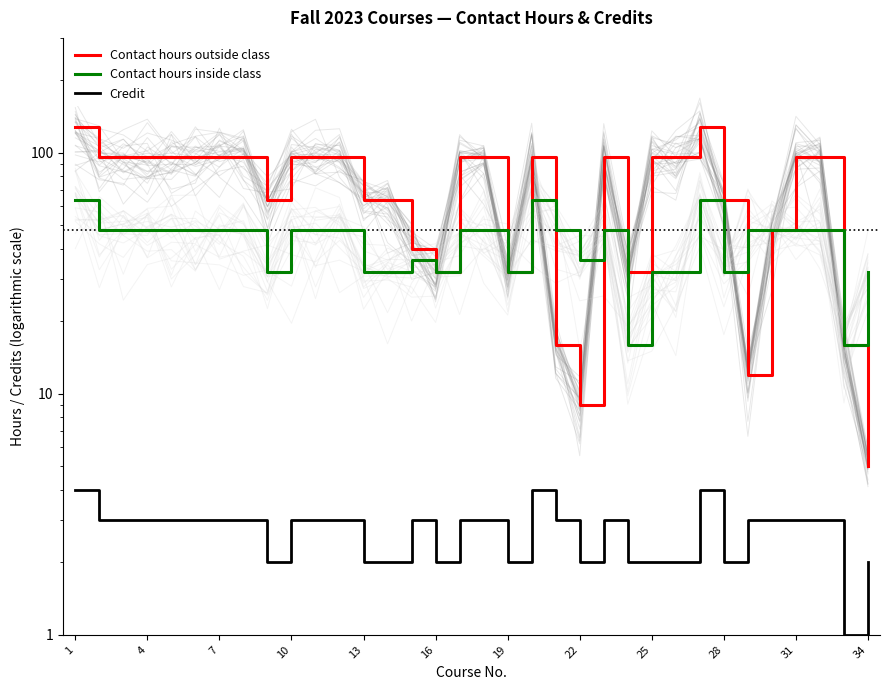

How many data points in Contact hours inside class are above 48?

3